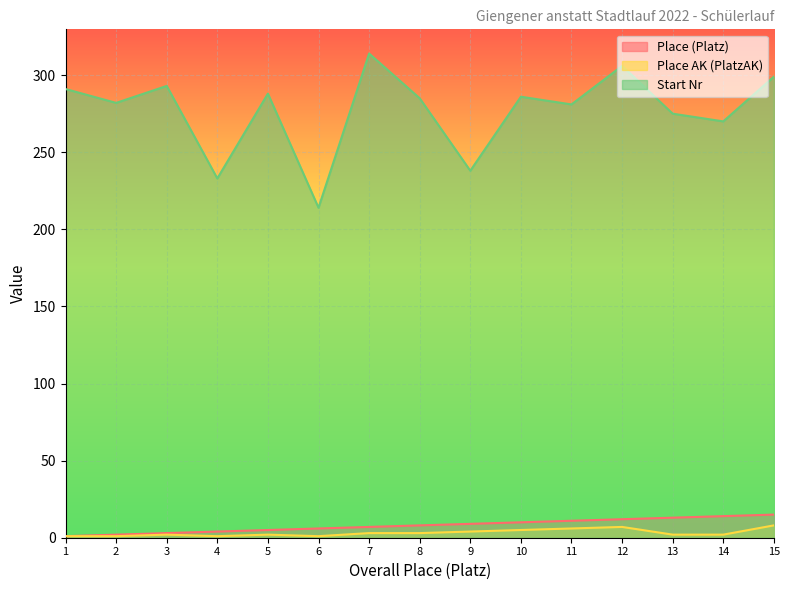

Is it true that Place AK (PlatzAK) equals 11 at 15?

False